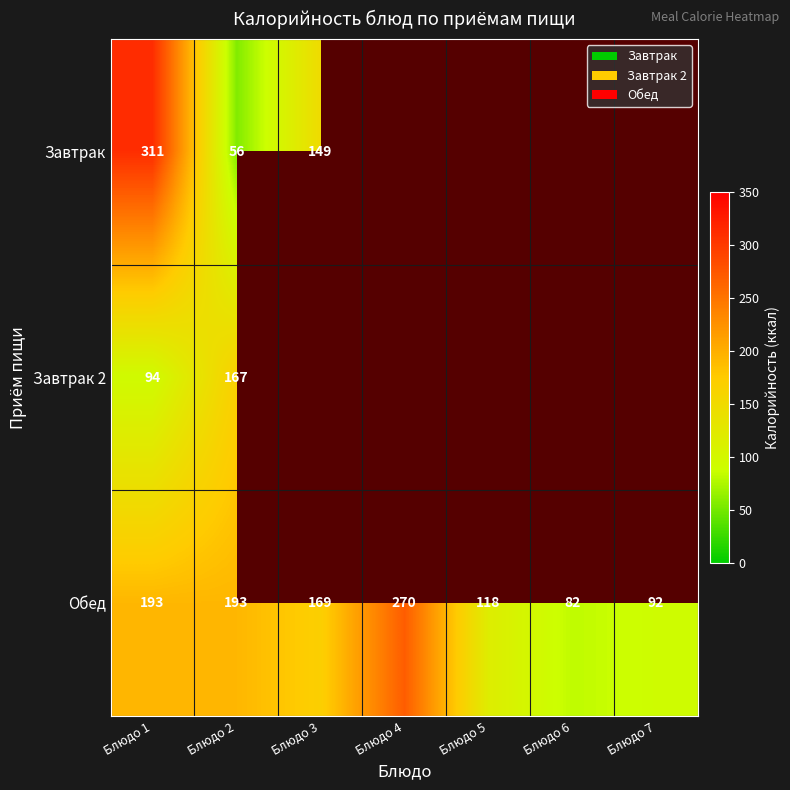

What is the total value across all series at Блюдо 1?

598